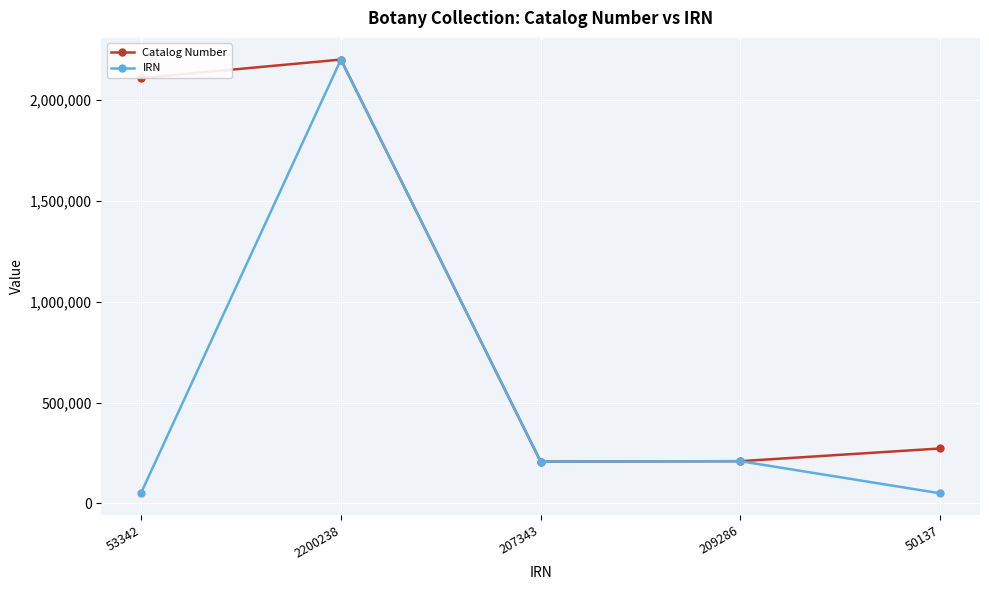

What is the label of the 4th point from the right?

2200238